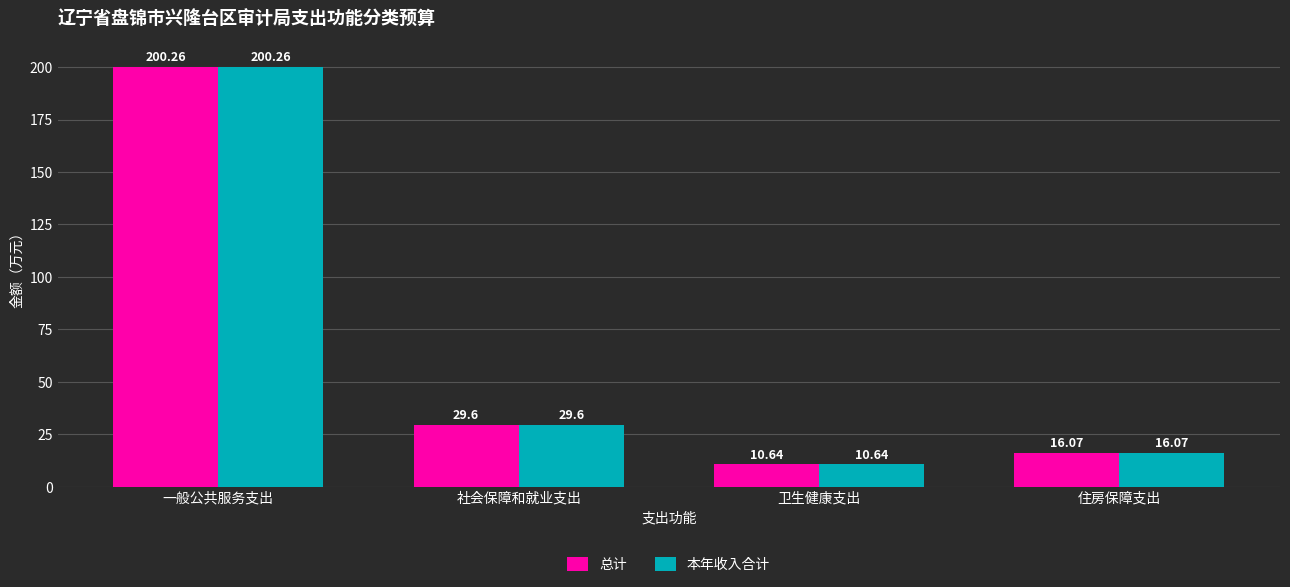

What is the difference between the 本年收入合计 values at 卫生健康支出 and 住房保障支出?

5.4